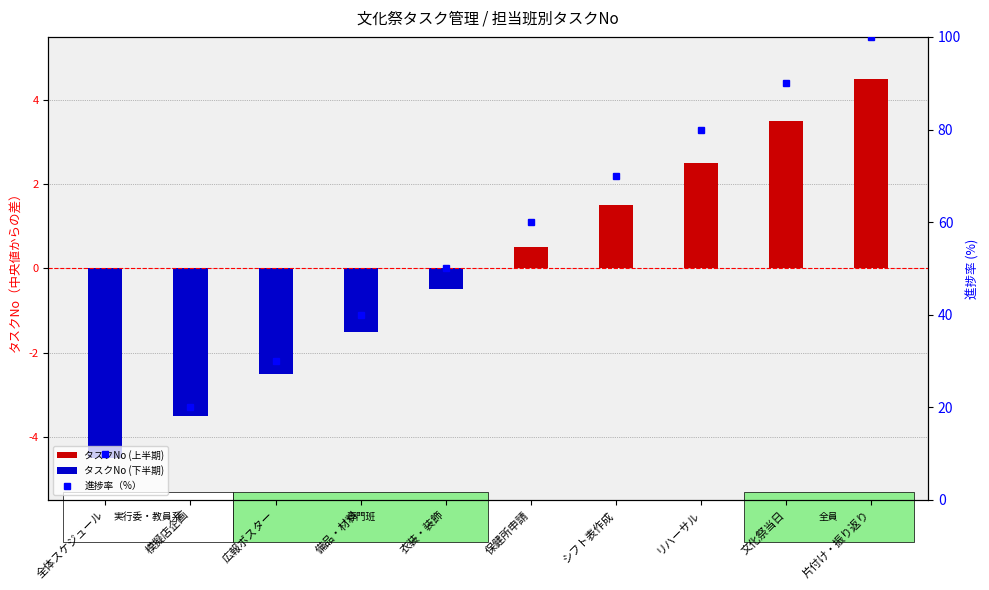

Which category has the lowest value in the タスクNo (上半期) series?

全体スケジュール